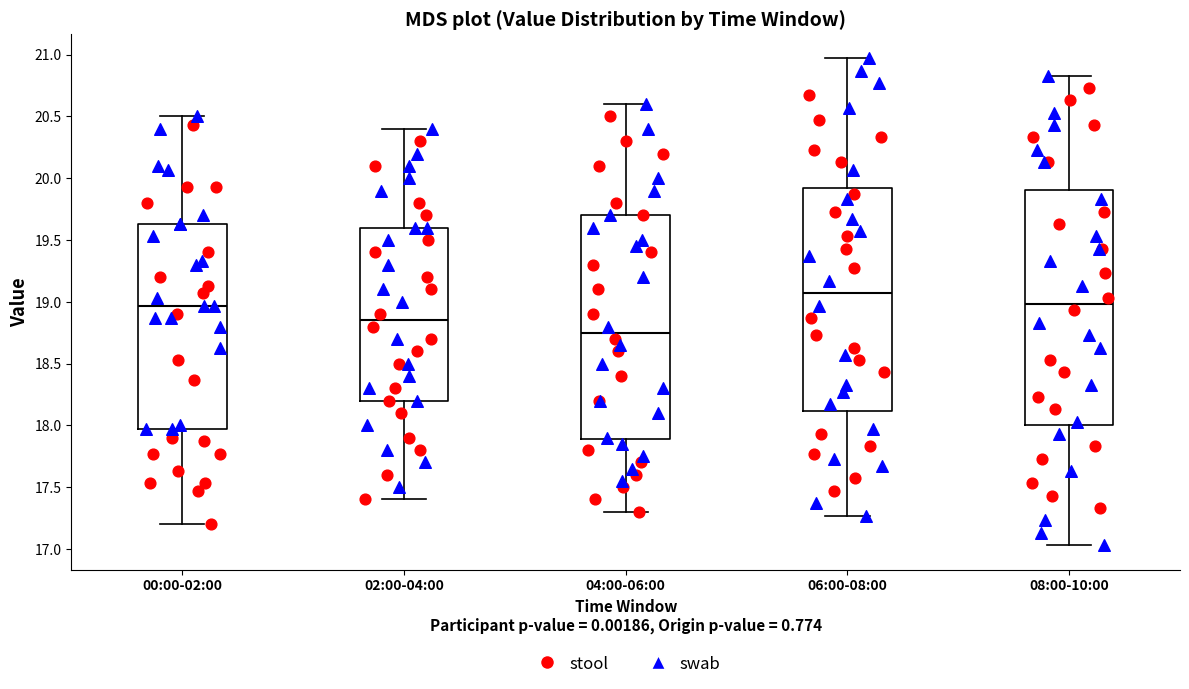

Which box has the lowest median line?

04:00-06:00